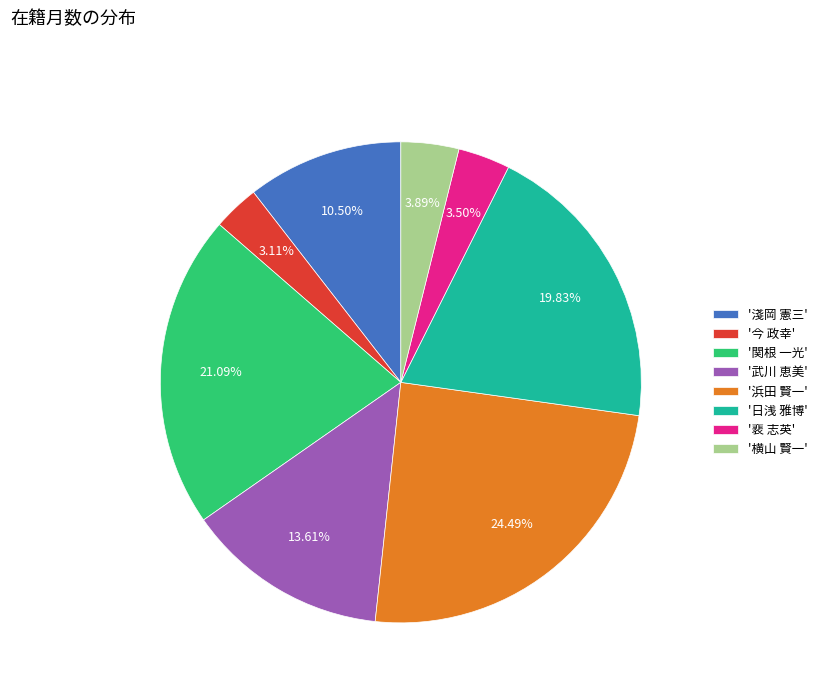

Is the sum of '今 政幸' and '淺岡 憲三' greater than half?

No